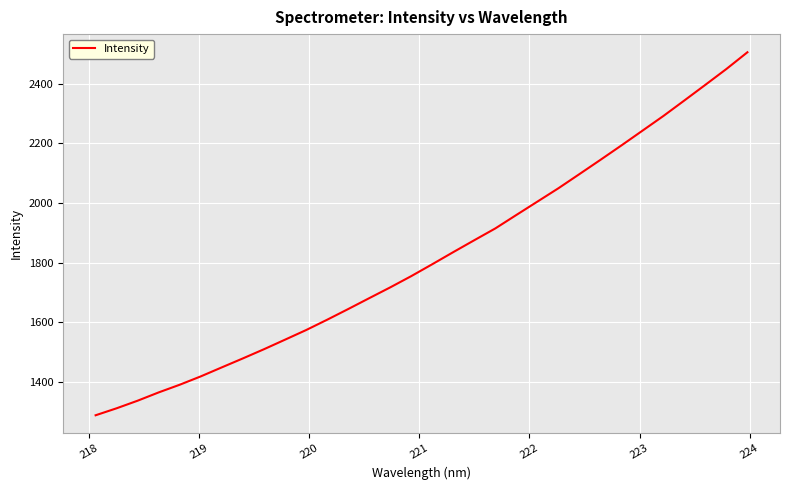

What is the difference between the maximum and minimum values?

1217.0